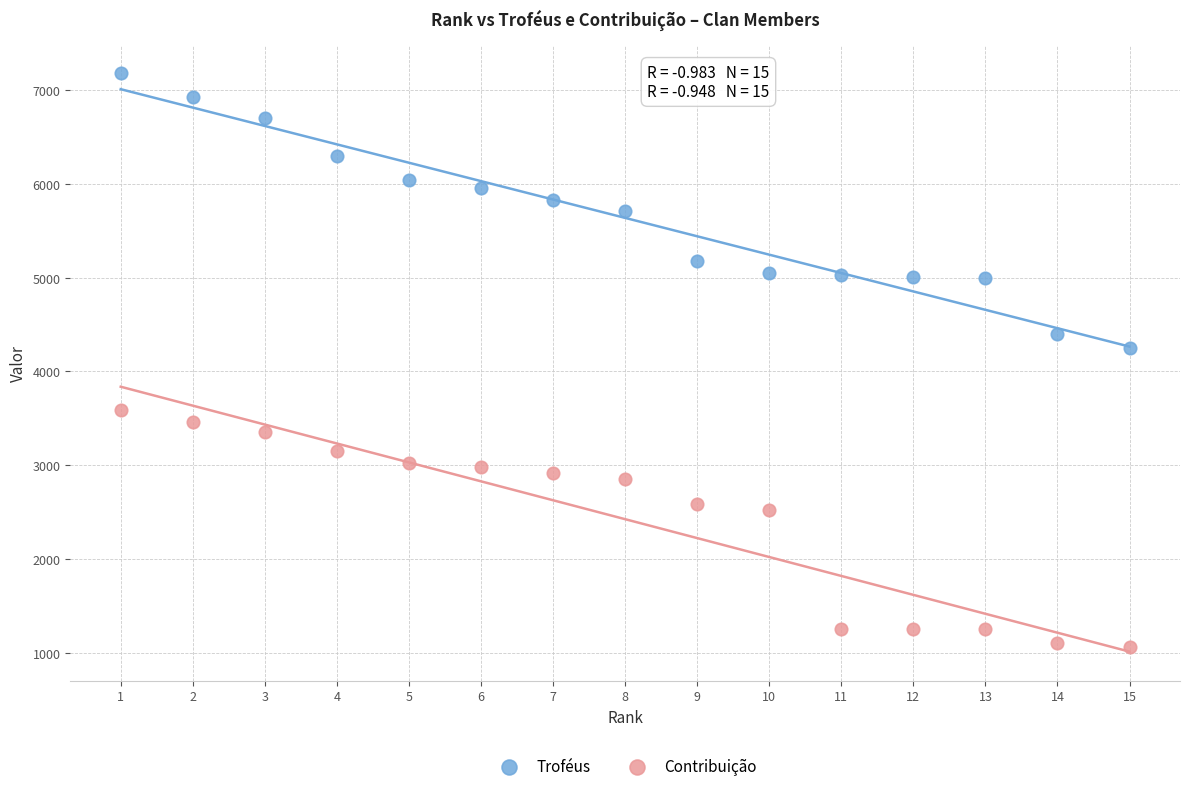

What are all the series names shown in the legend?

Troféus, Contribuição